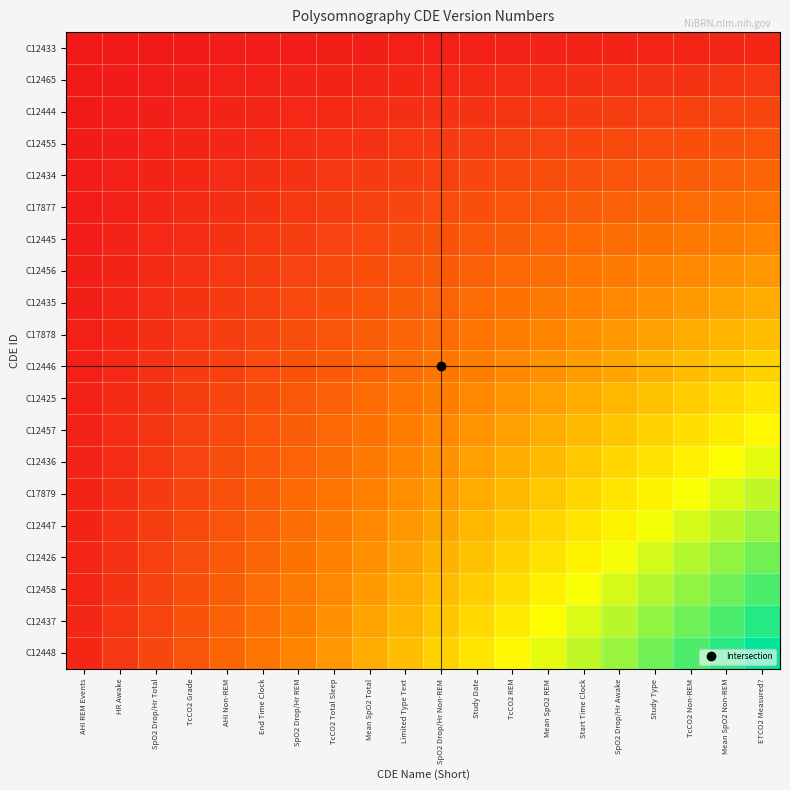

Rank the series at TcCO2 Non-REM from highest to lowest value.

C12448, C12437, C12458, C12426, C12447, C17879, C12436, C12457, C12425, C12446, C17878, C12435, C12456, C12445, C17877, C12434, C12455, C12444, C12465, C12433